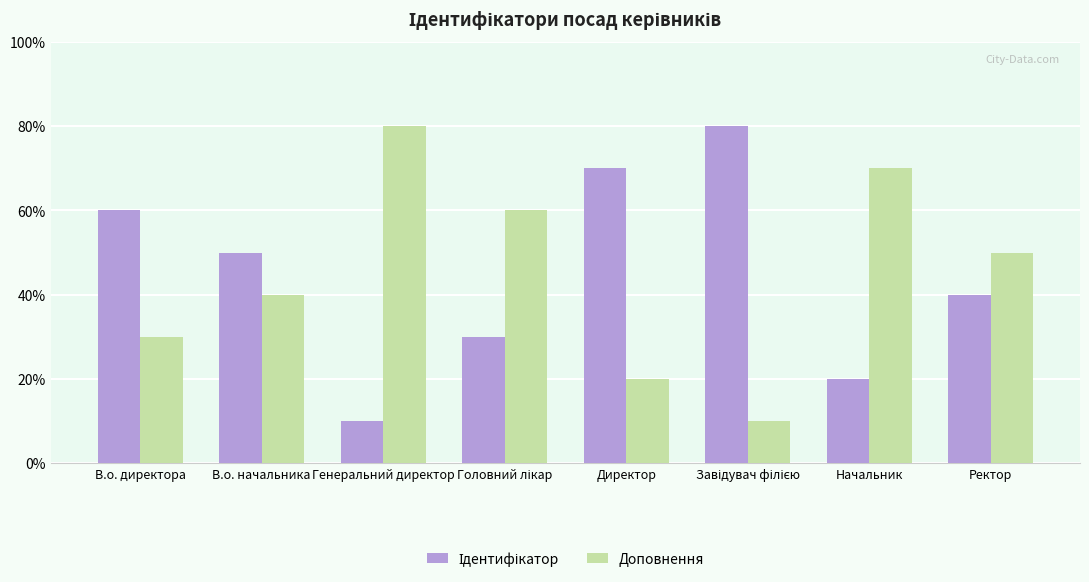

What is the label of the 8th bar from the left?

Ректор